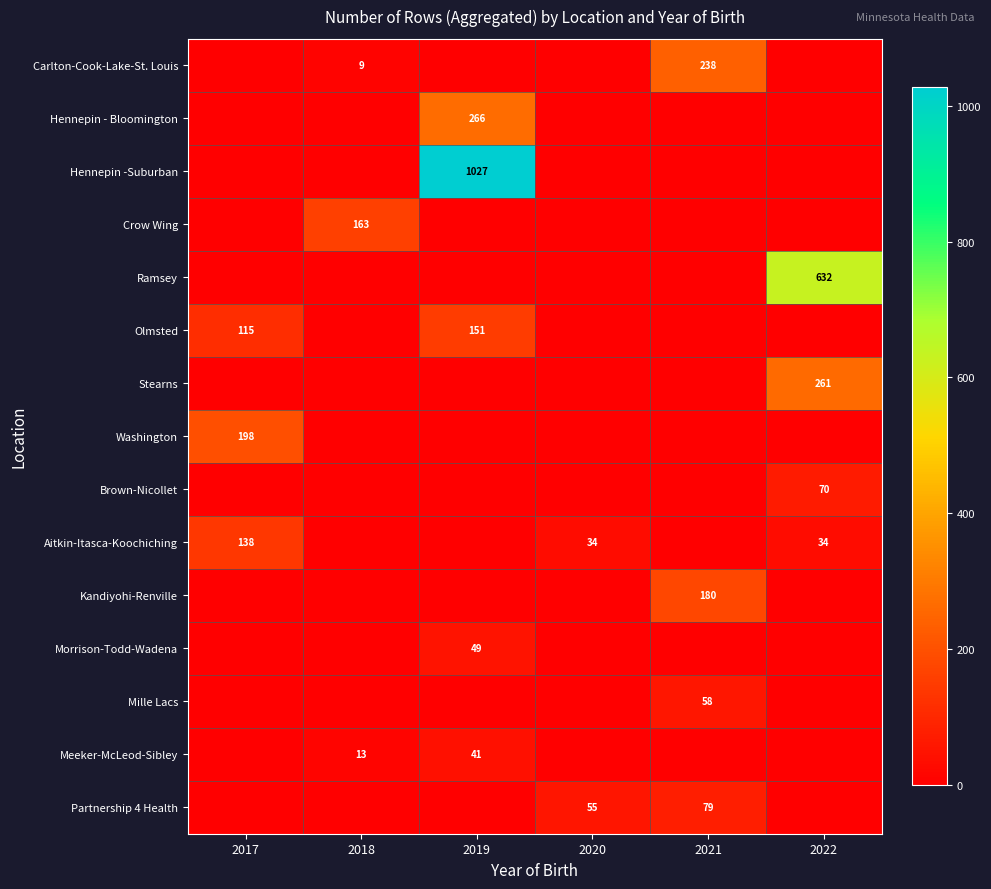

The value of Stearns at 2022 is 261. True or false?

True